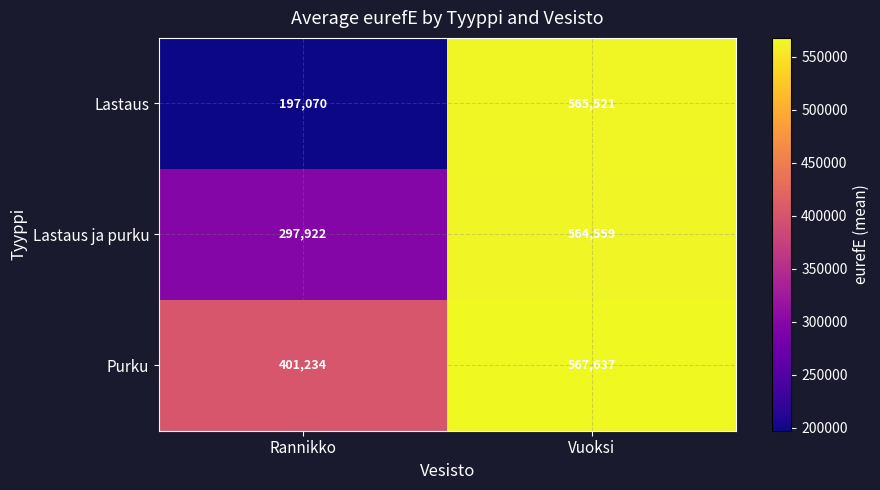

What is the average value of the Lastaus series?

381296